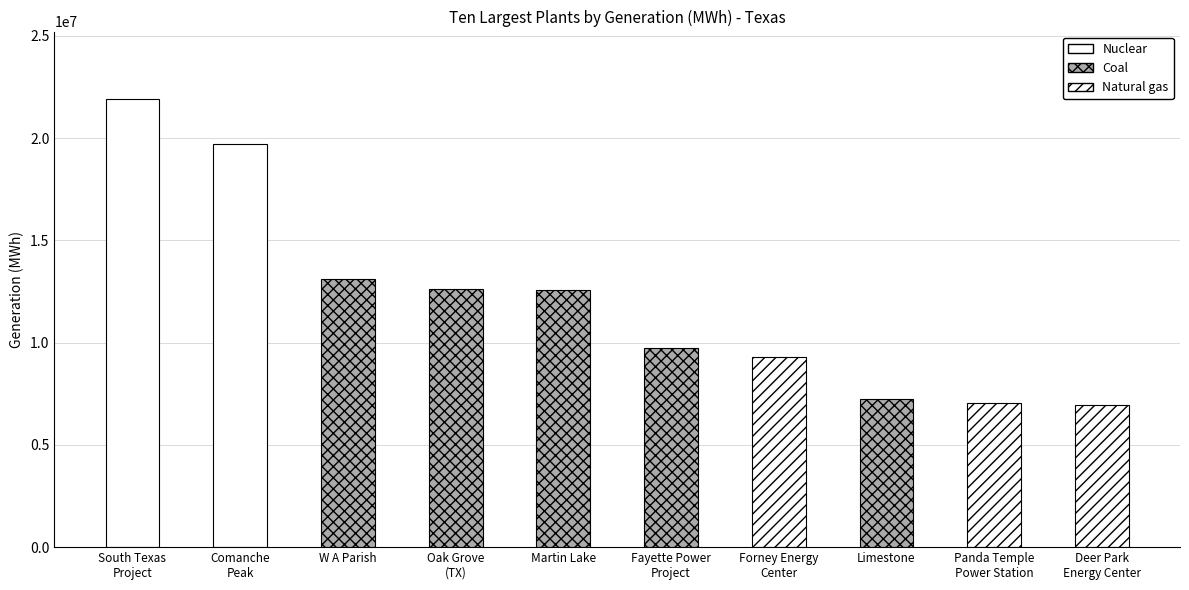

What is the smallest value displayed?

6949621